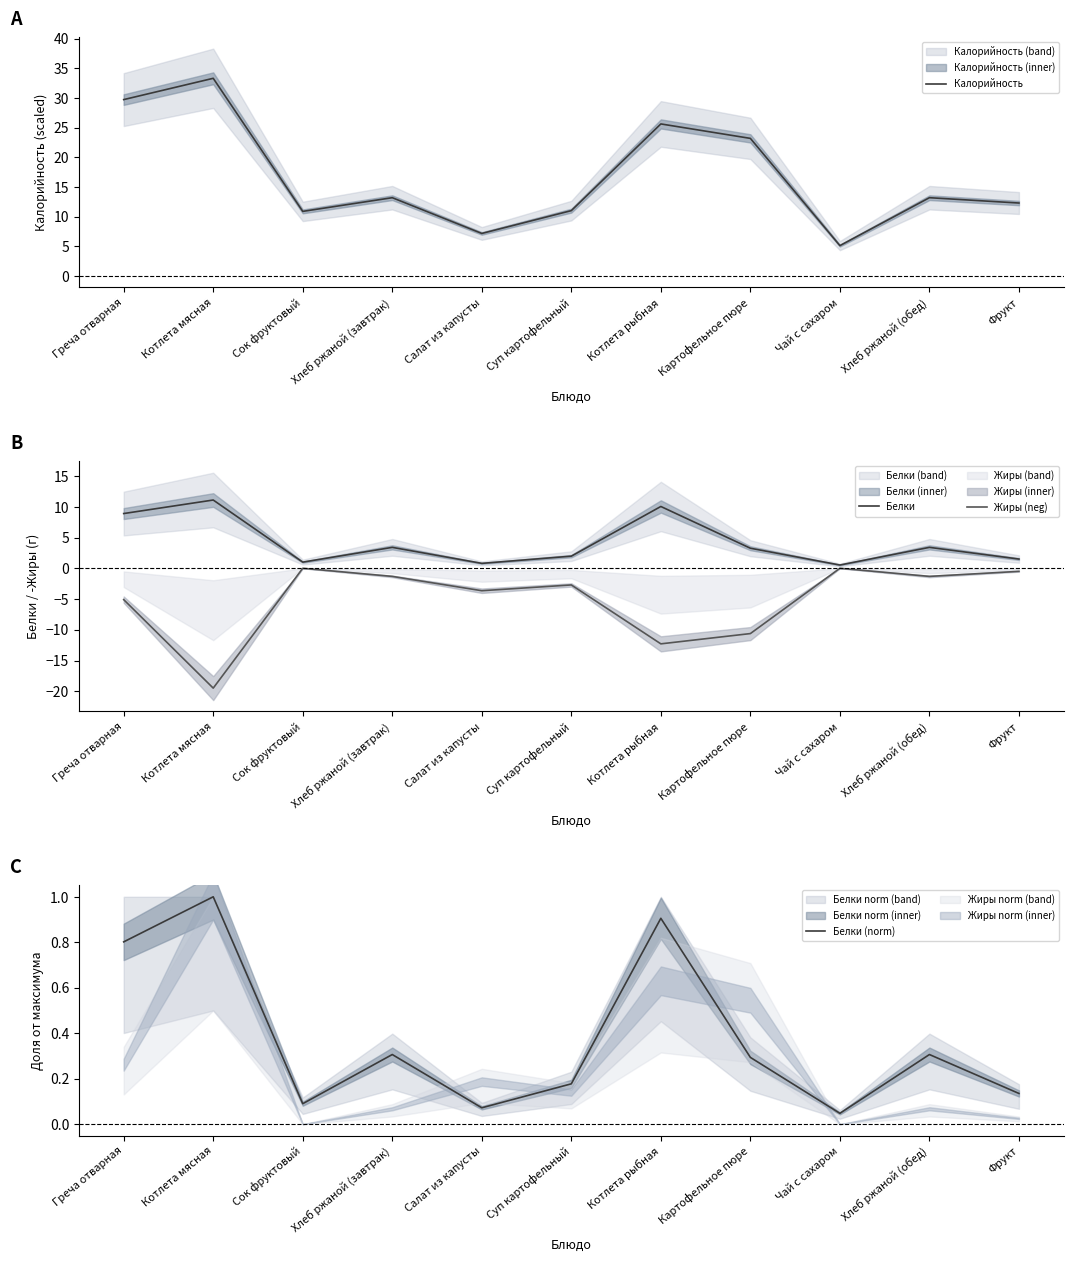

The value of Белки at Салат из капусты is 0.8. True or false?

True